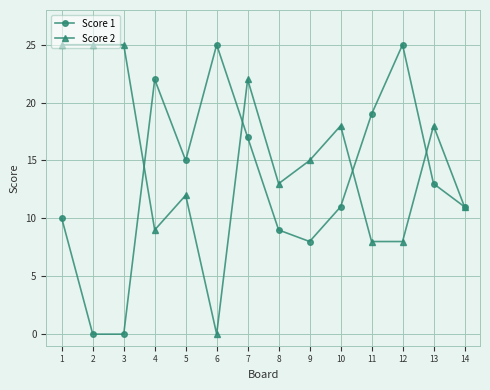

What is the sum of all Score 2 values?

209